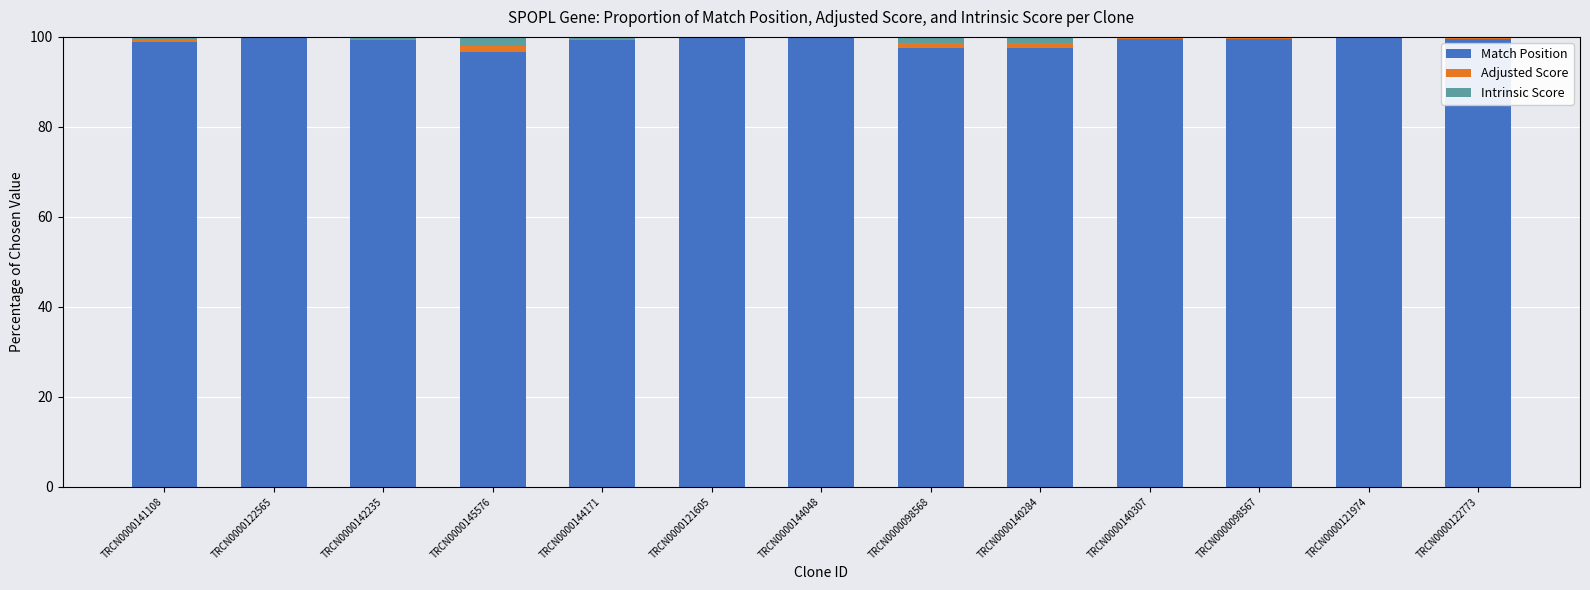

What is the highest value of the Match Position series?

99.8